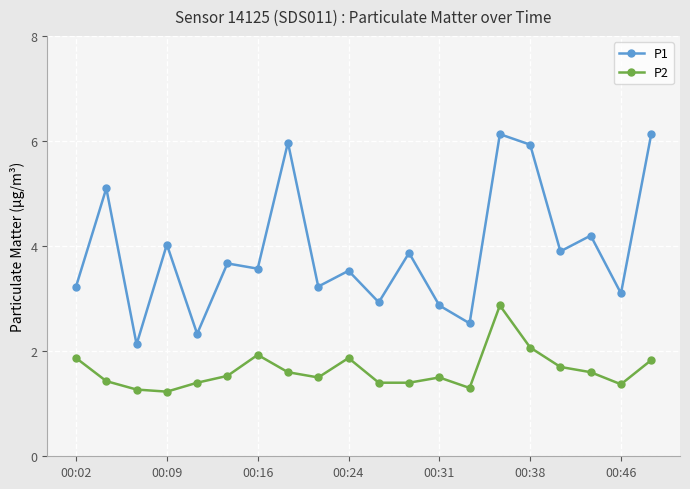

Which series has the largest total across all categories?

P1